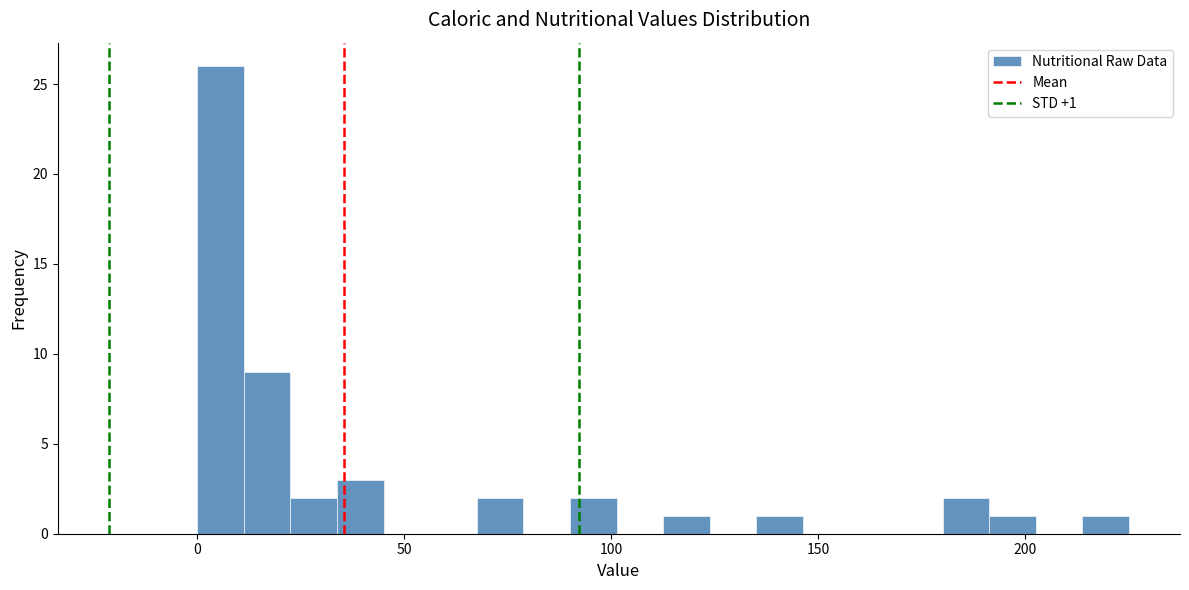

Around what value on the x-axis is the tallest bar? Give the approximate position of its centre, as read against the axis.

5